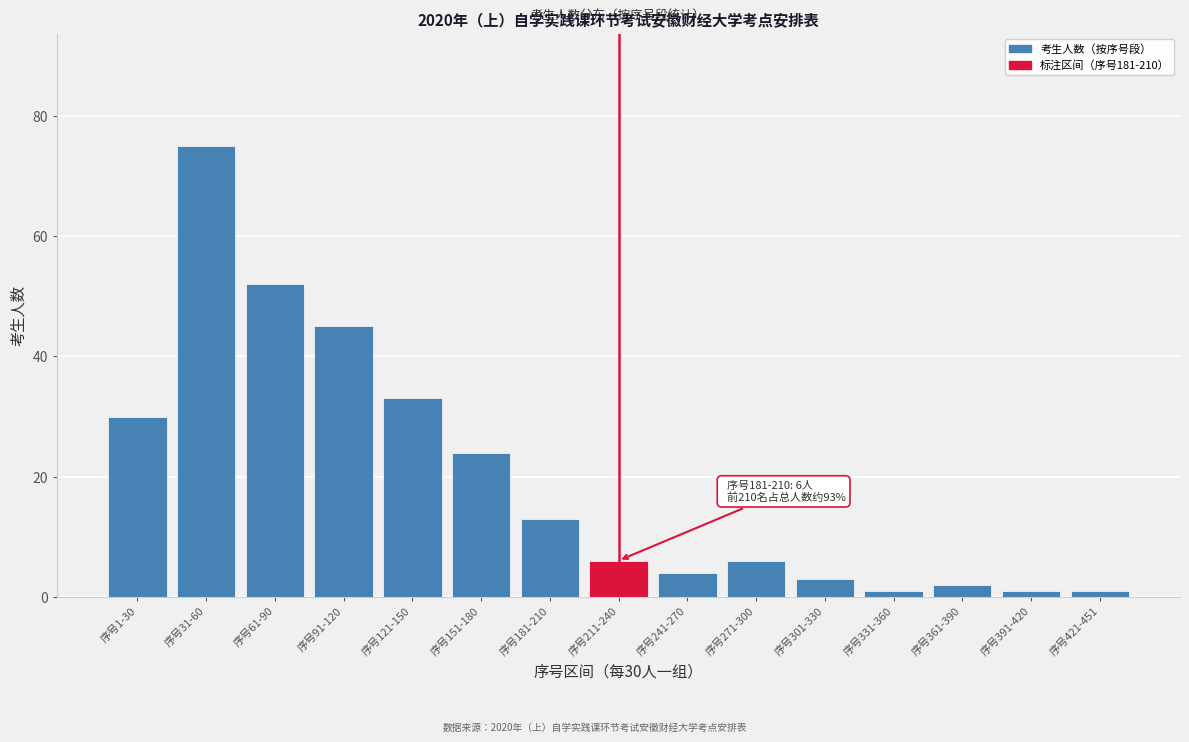

Reading left to right, transcribe all the data shown in this chart.

序号1-30=30	序号31-60=75	序号61-90=52	序号91-120=45	序号121-150=33	序号151-180=24	序号181-210=13	序号211-240=6	序号241-270=4	序号271-300=6	序号301-330=3	序号331-360=1	序号361-390=2	序号391-420=1	序号421-451=1